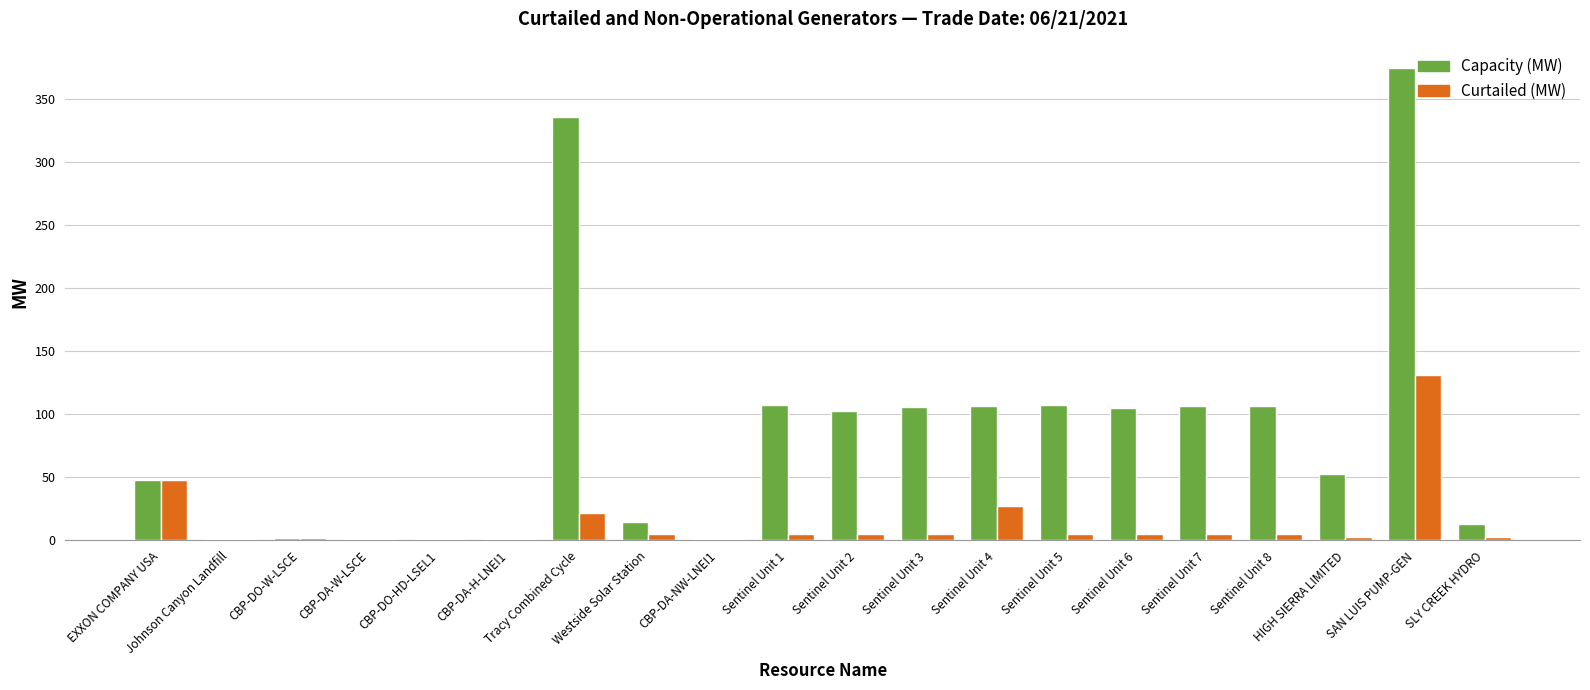

What is the maximum value shown in the chart?

374.4